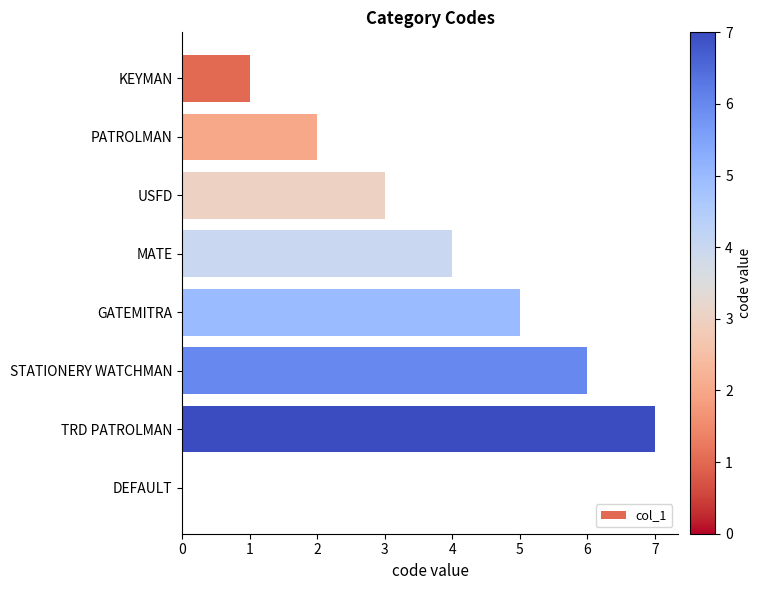

How many values are between 2 and 6?

5